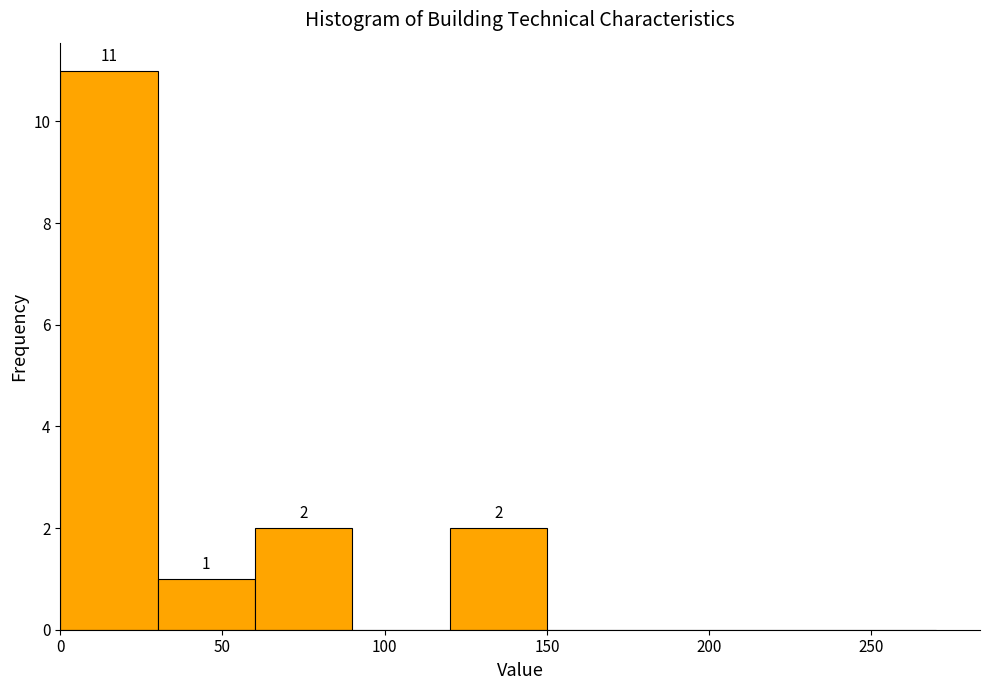

Which range on the x-axis has the tallest bar?

0 to 30